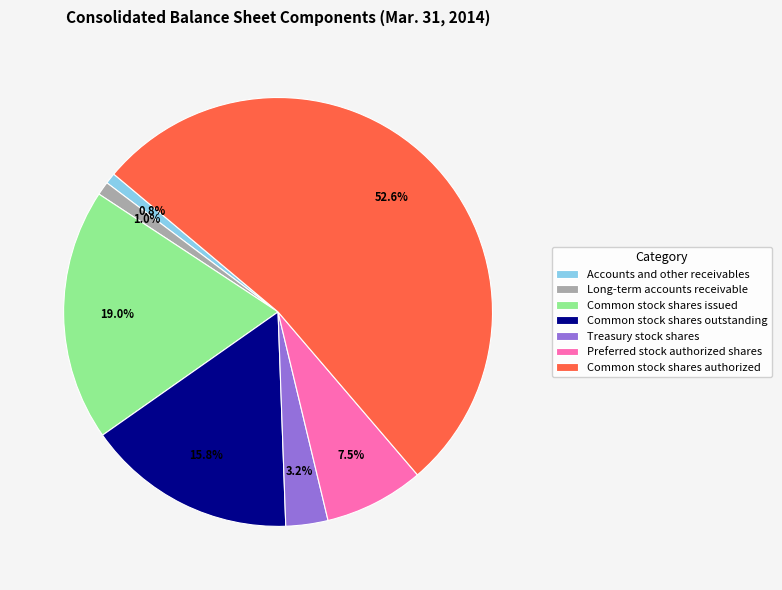

To the nearest percent, what is the combined percentage of Long-term accounts receivable and Preferred stock authorized shares?

9%